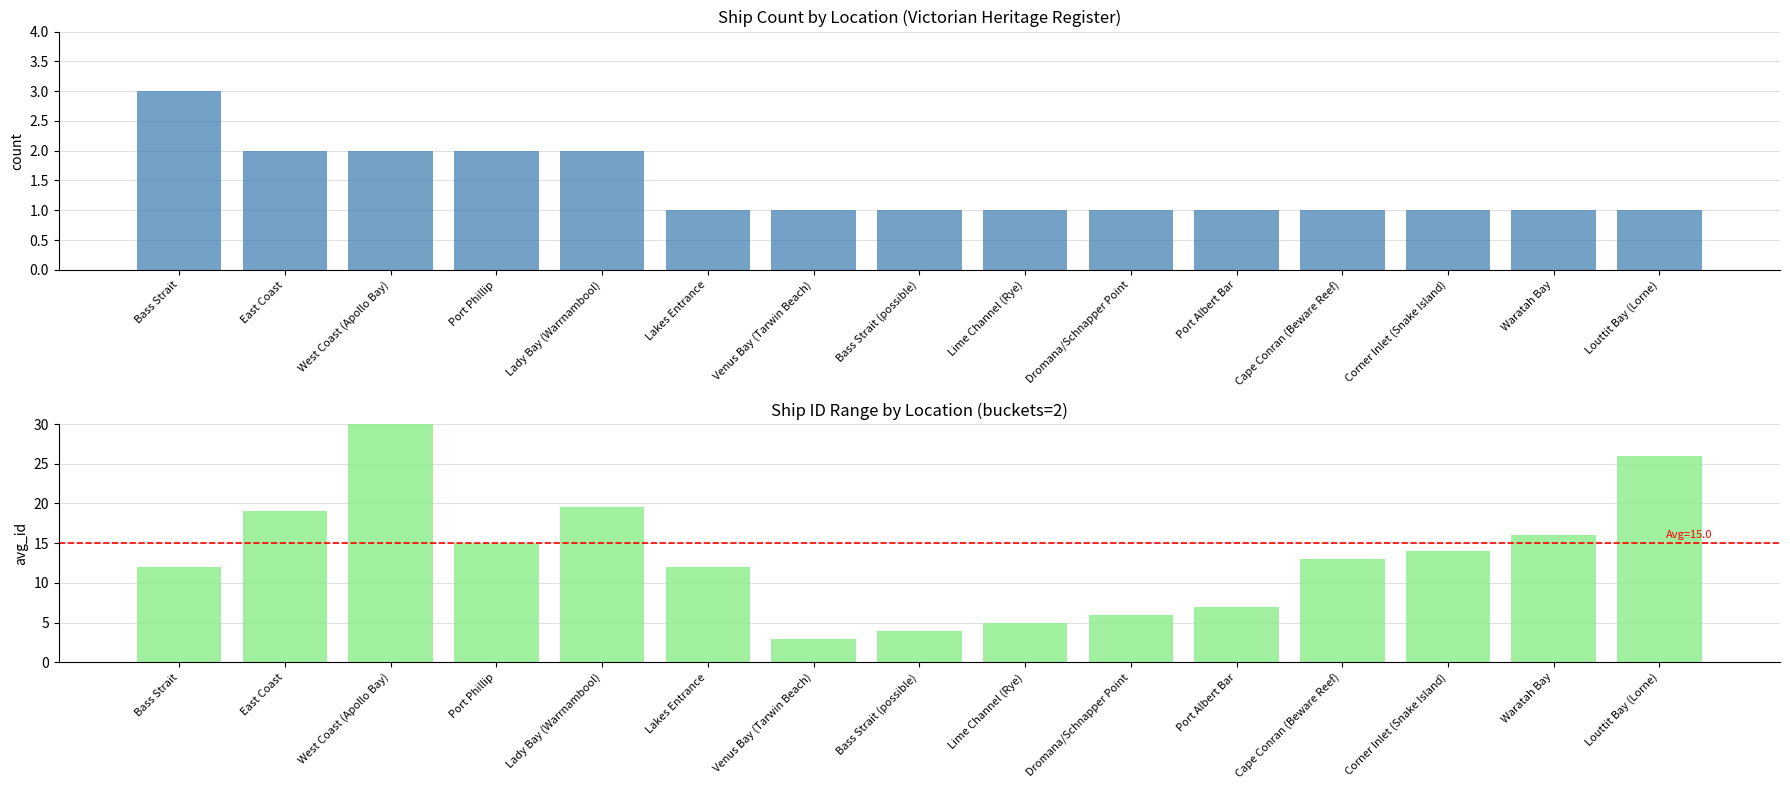

How many values in the Avg Ship ID series are below 13?

7